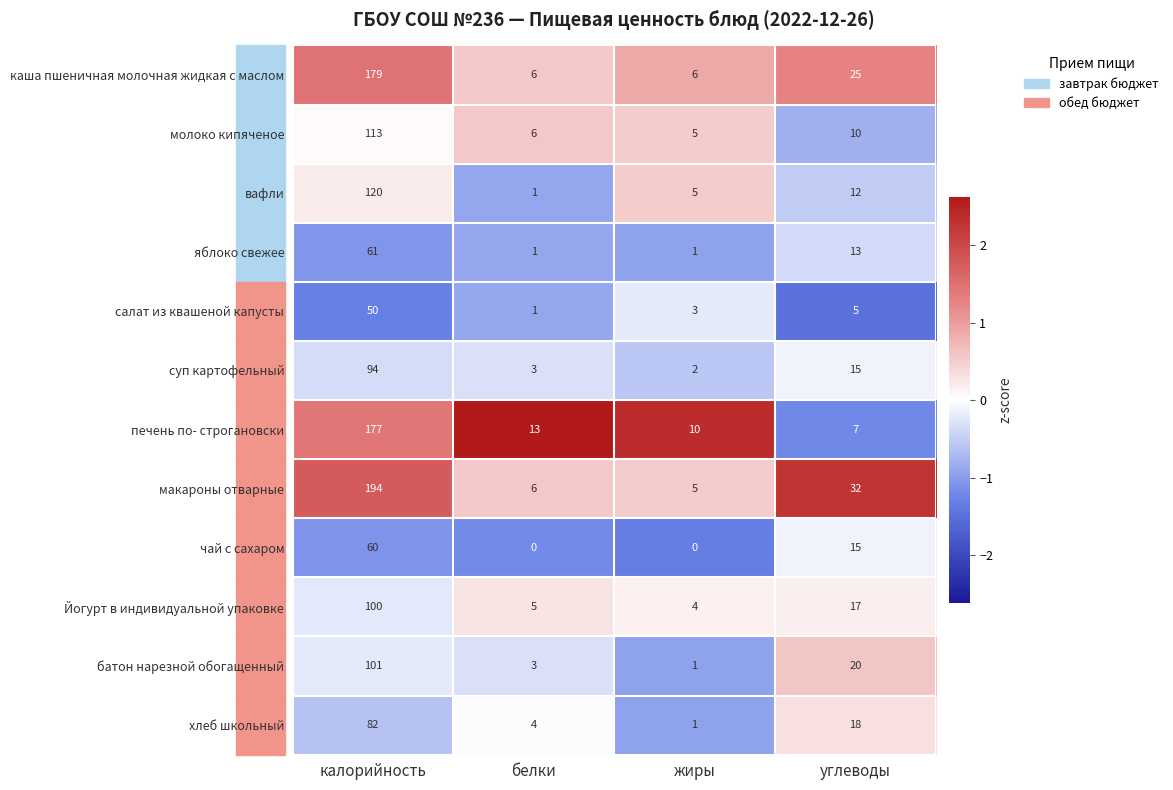

What is the lowest value of the Йогурт в индивидуальной упаковке series?

4